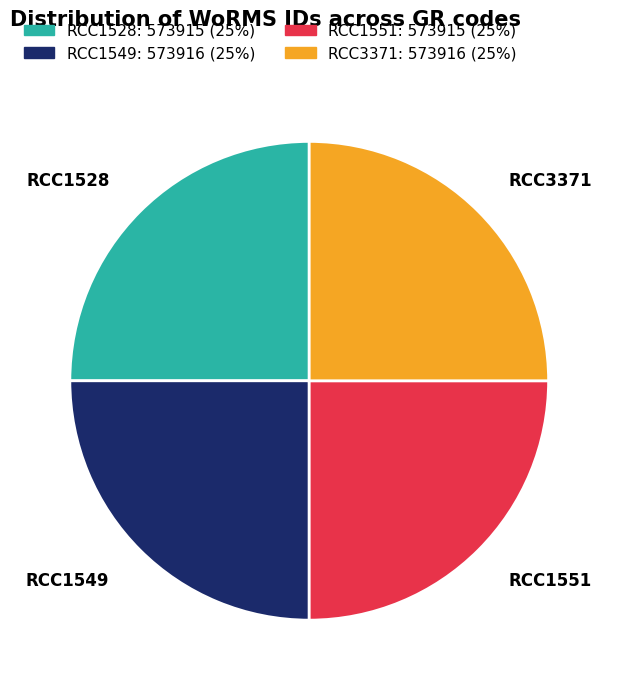

Is RCC1528 the majority of the pie?

No